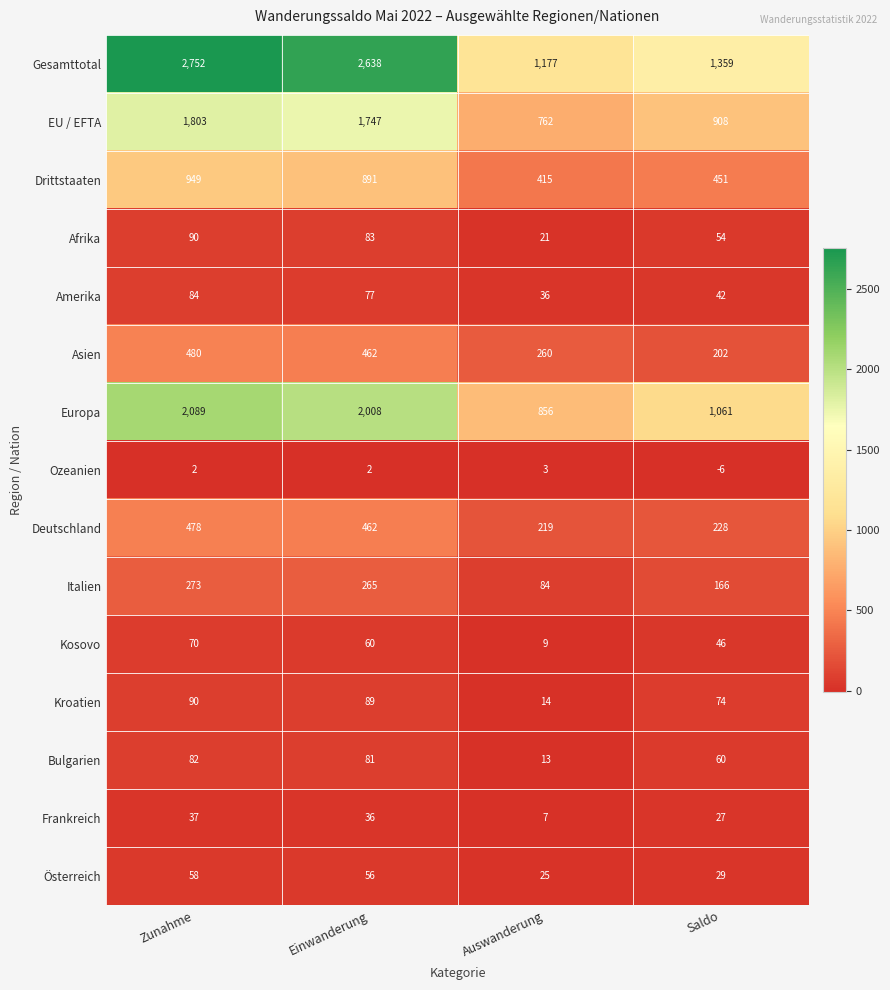

What is the approximate value of Gesamttotal at Einwanderung, to the nearest 50?

2650